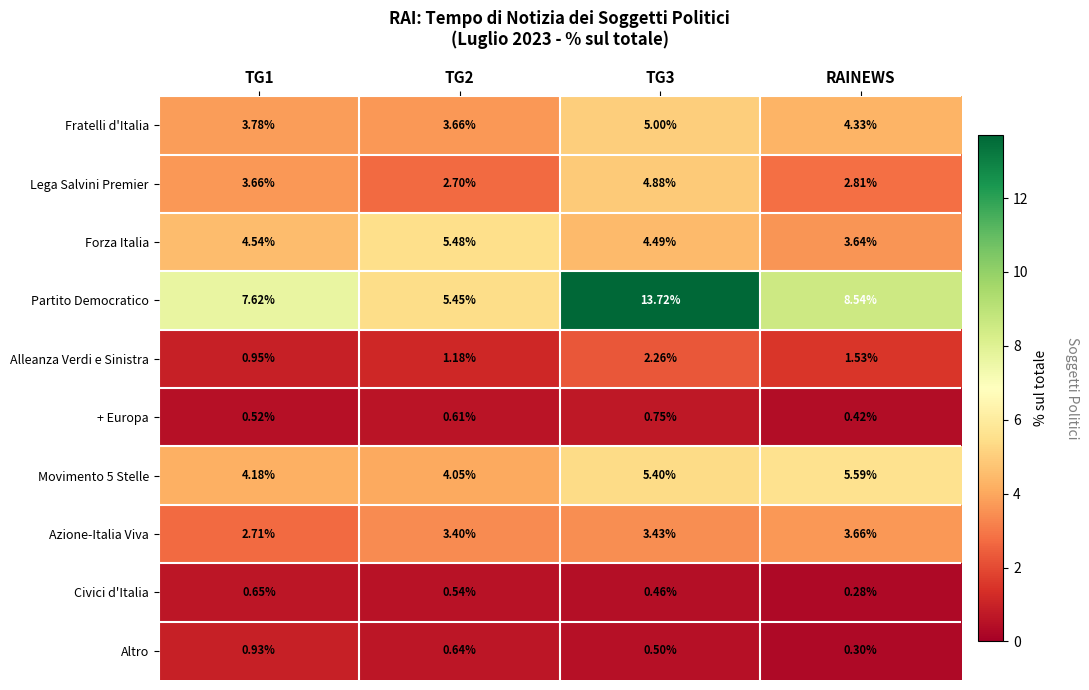

Which series has the largest range (max minus min)?

Partito Democratico